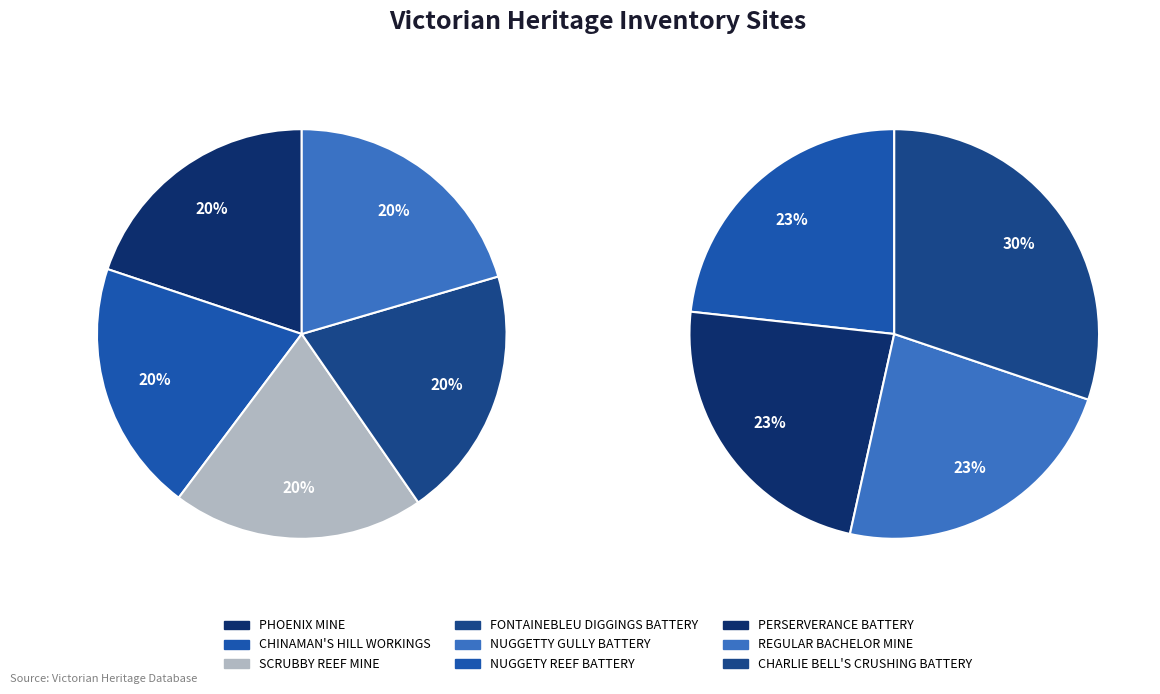

Is there a majority slice in this chart?

No